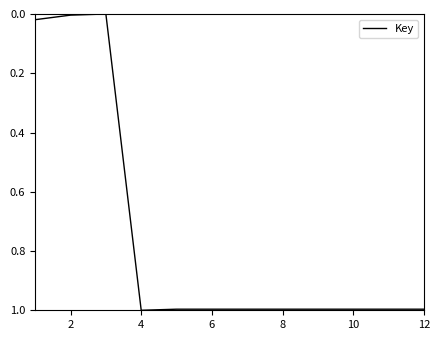

What is the maximum value shown in the chart?

1.0